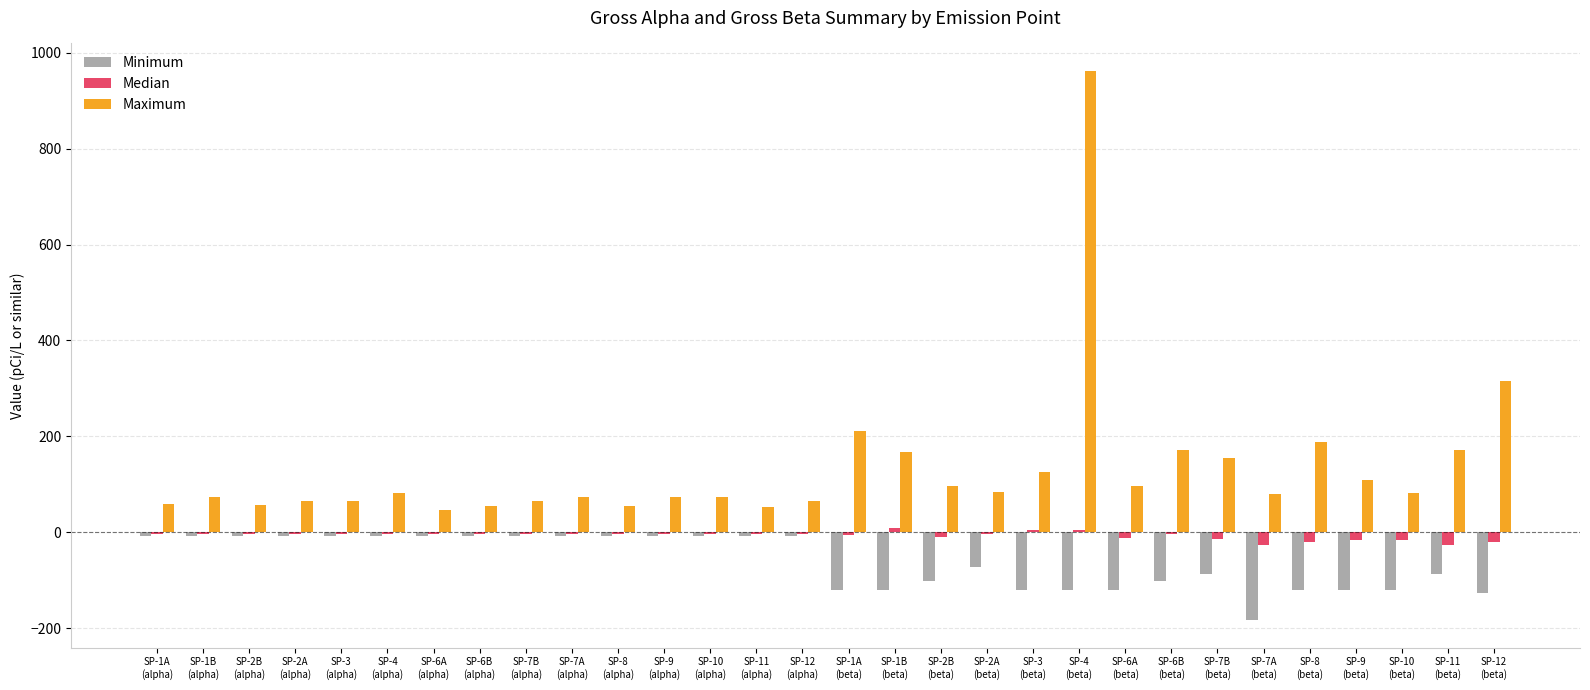

What is the sum of all Median values?

-202.7